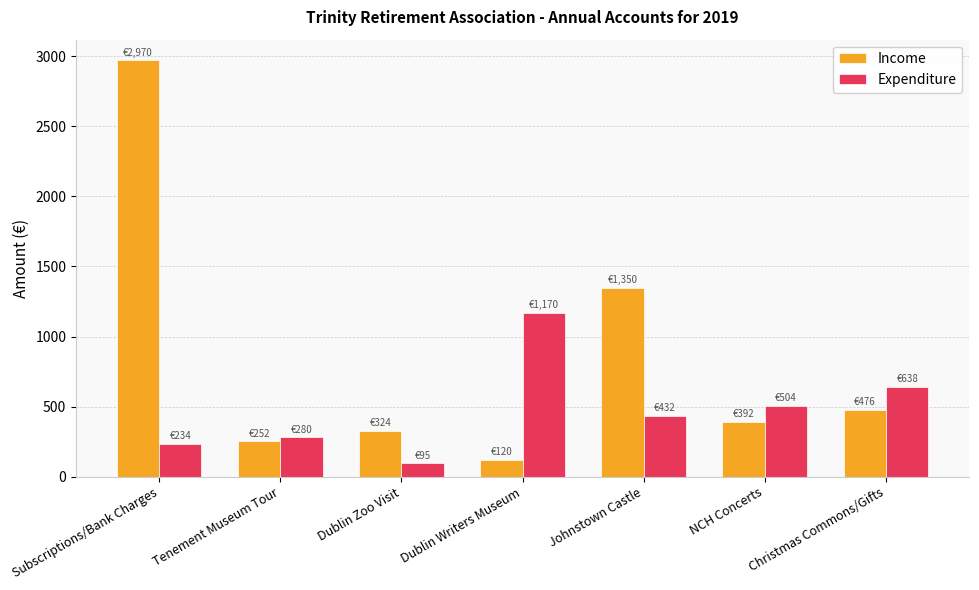

What is the value of the Income bar at the 1st from the left?

2970.0